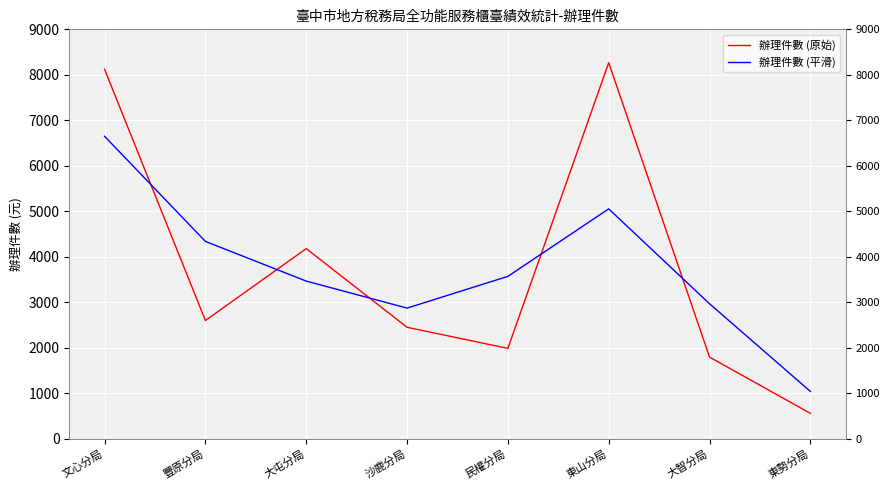

After their last crossing, which series has the higher values: 辦理件數 (原始) or 辦理件數 (平滑)?

辦理件數 (平滑)